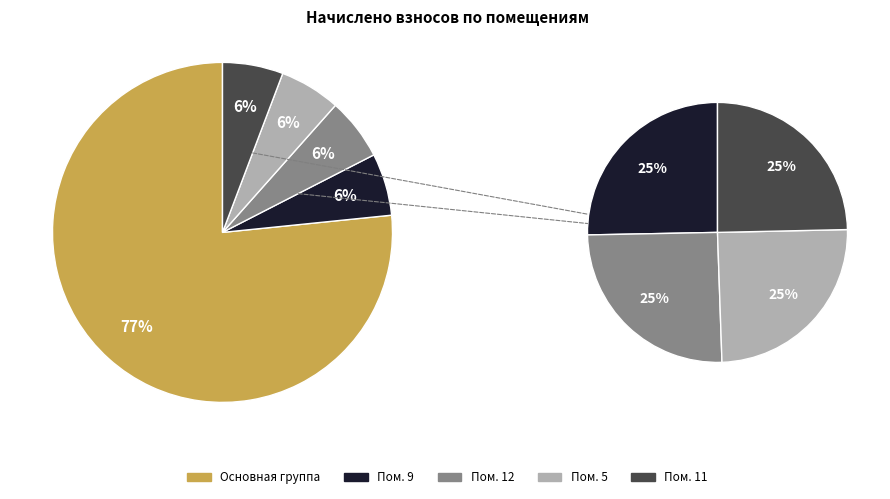

Is it true that 2 is 6% of the pie?

True